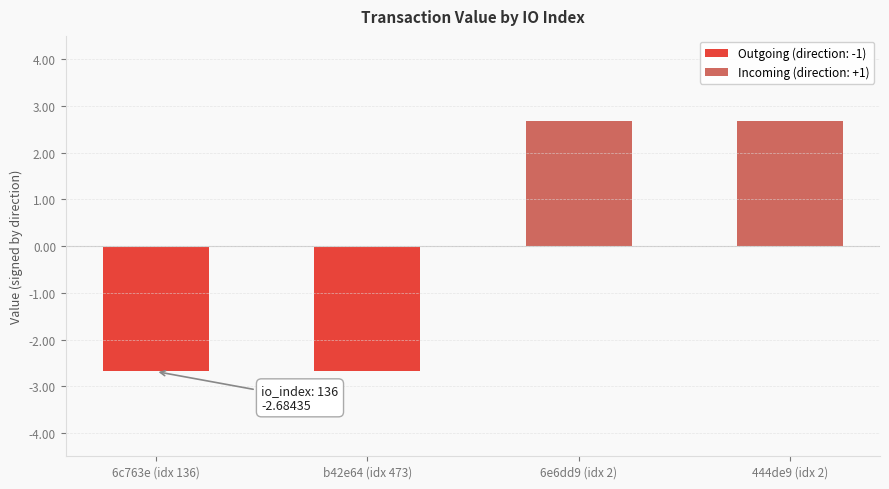

Which label corresponds to the smallest value in the chart?

6c763e (idx 136)